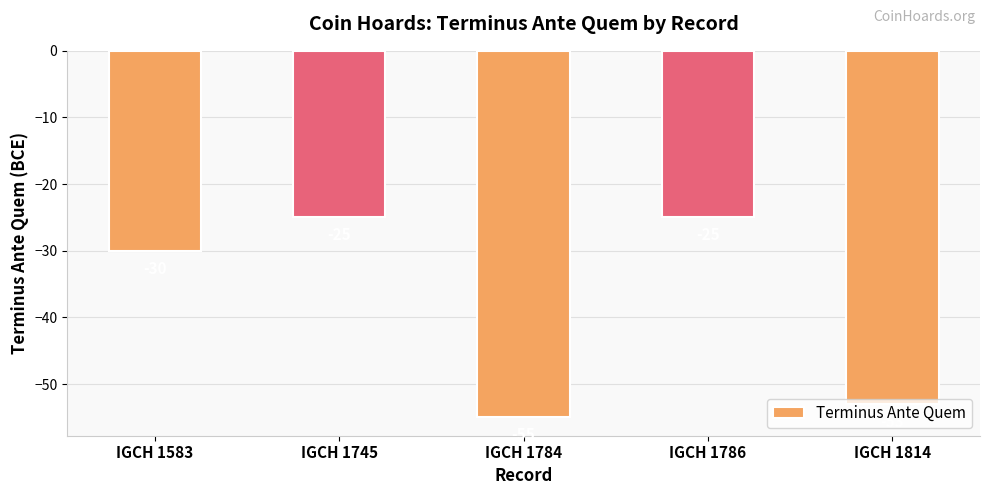

At which label is the value closest to -40?

IGCH 1583